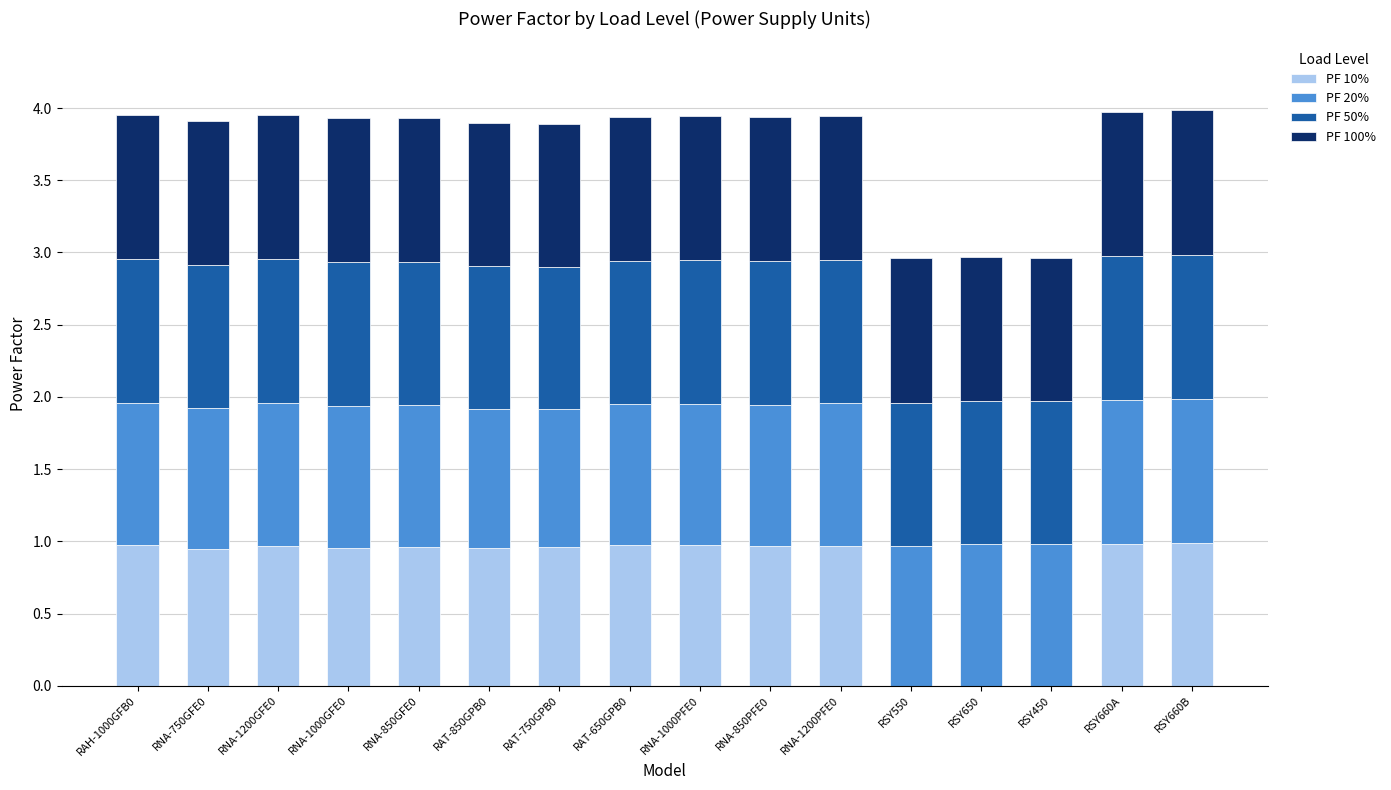

True or false: PF 10% has a value of 1.0 at RAH-1000GFB0.

True